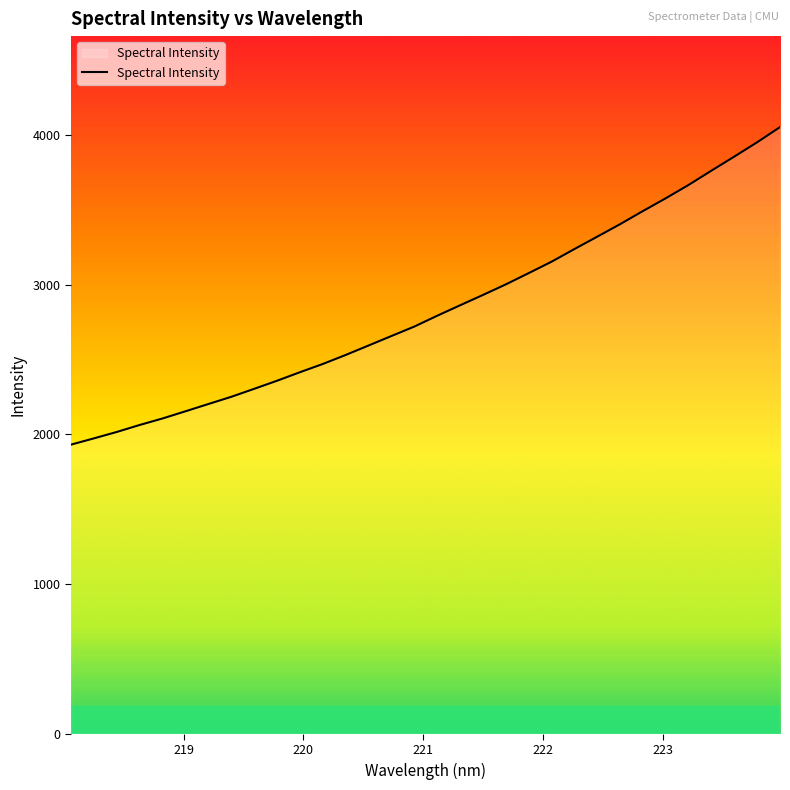

What is the difference between the second highest and minimum values?

2020.2